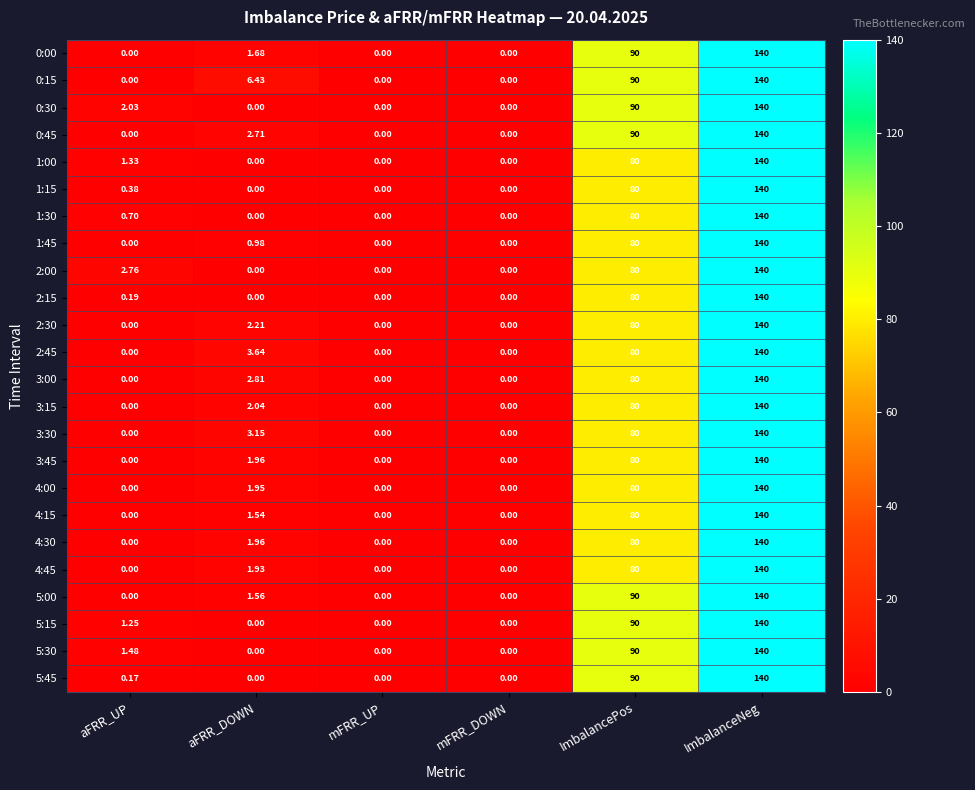

Where does the 3:15 series first go above 2?

aFRR_DOWN